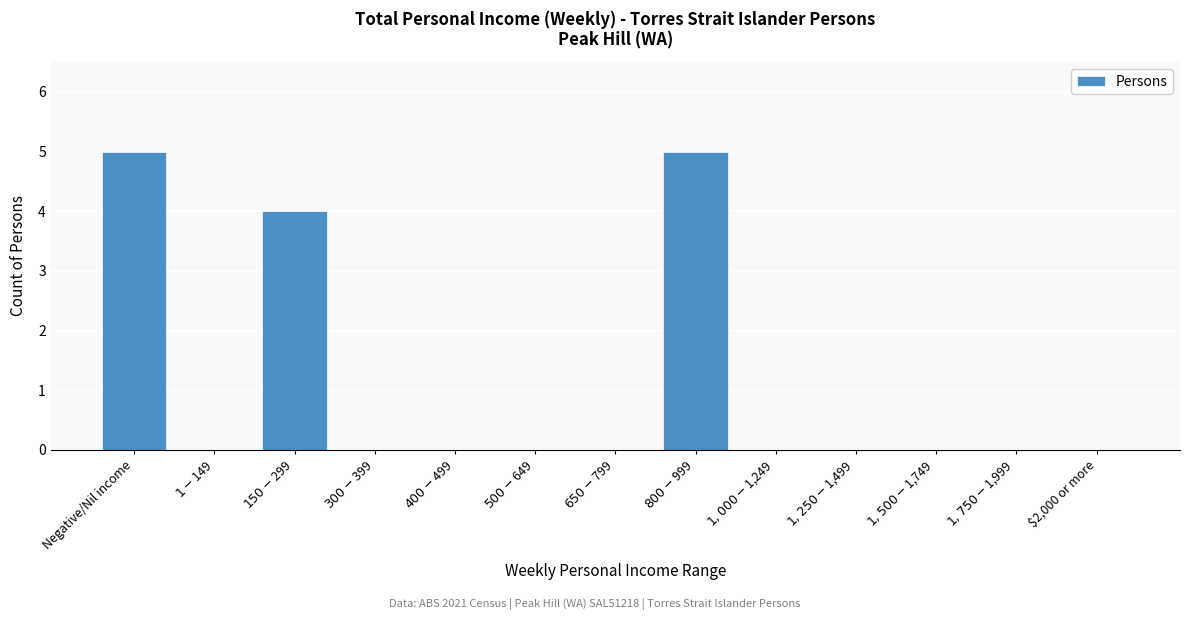

What is the greatest value displayed?

5